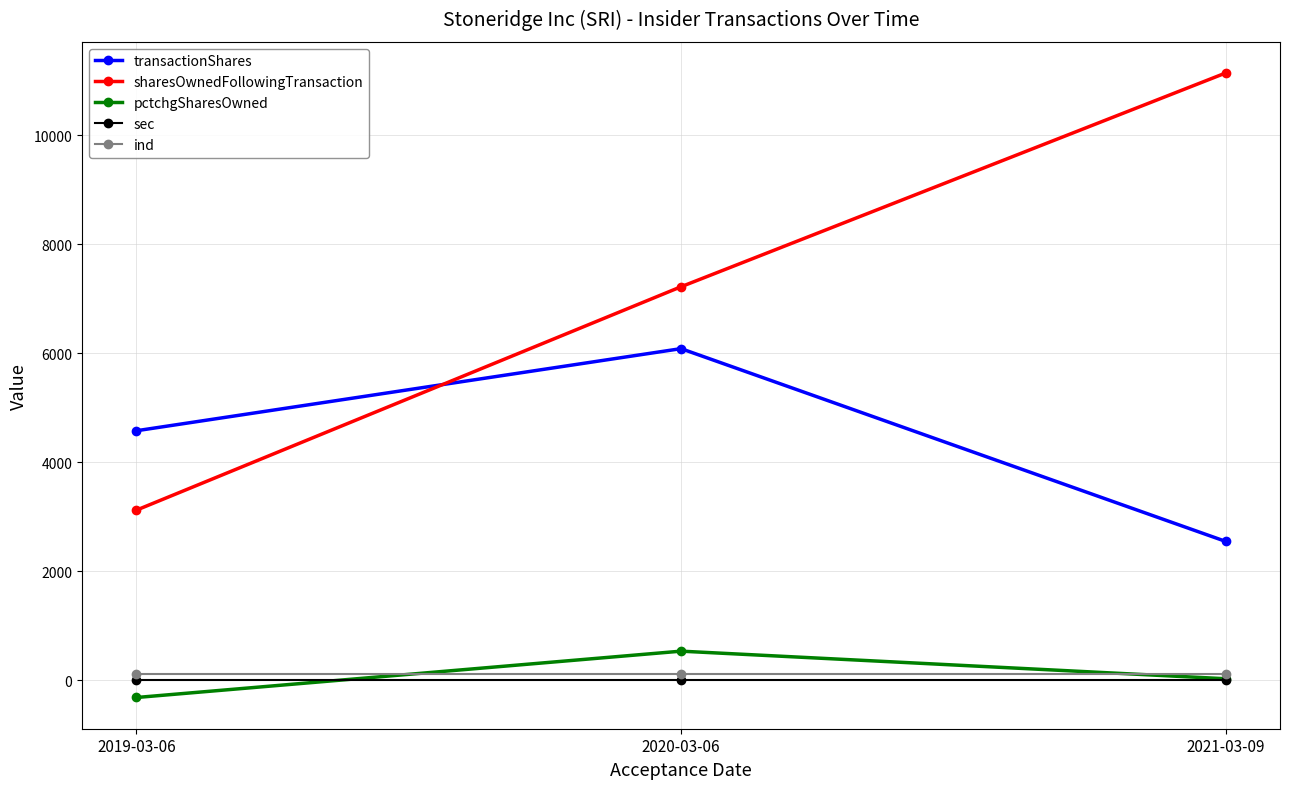

Reading left to right, what are all the values shown in this chart?

transactionShares: 2019-03-06=4579	2020-03-06=6085	2021-03-09=2550
sharesOwnedFollowingTransaction: 2019-03-06=3123	2020-03-06=7220	2021-03-09=11140
pctchgSharesOwned: 2019-03-06=-314	2020-03-06=536	2021-03-09=30
sec: 2019-03-06=15	2020-03-06=15	2021-03-09=15
ind: 2019-03-06=112	2020-03-06=112	2021-03-09=112